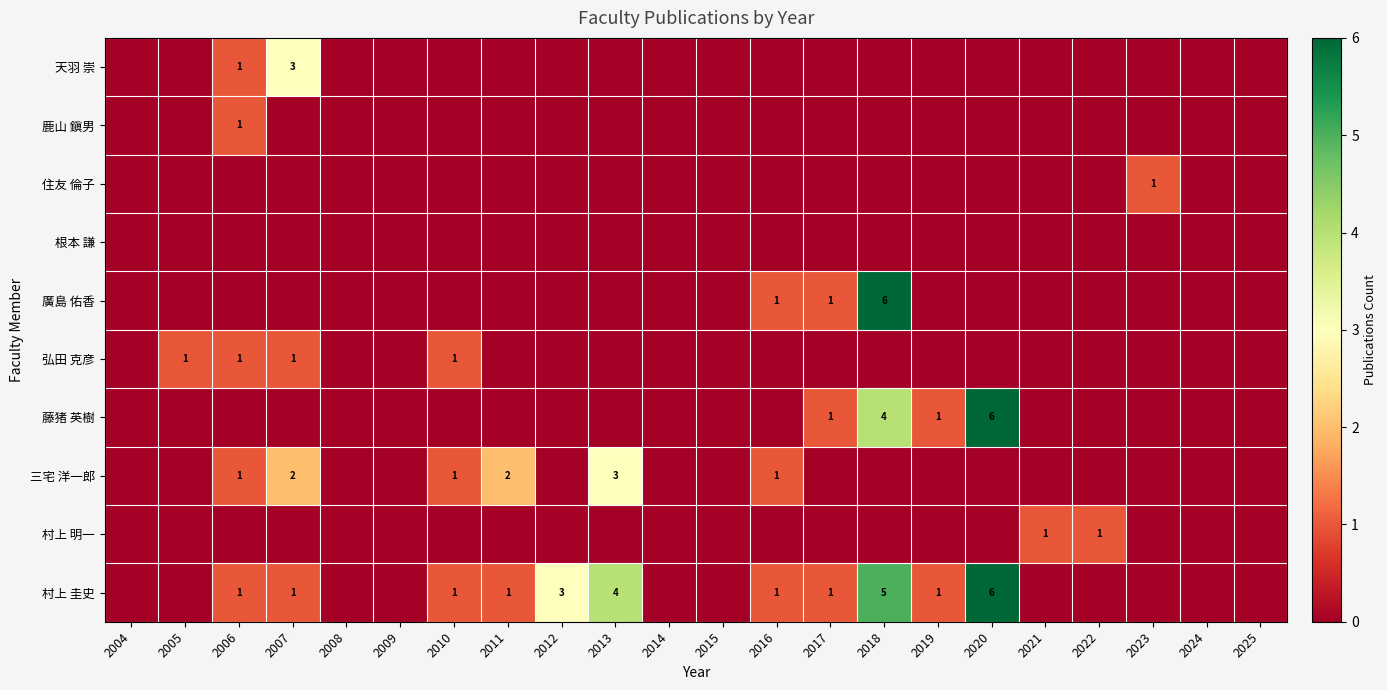

Count the number of categories in the chart.

22